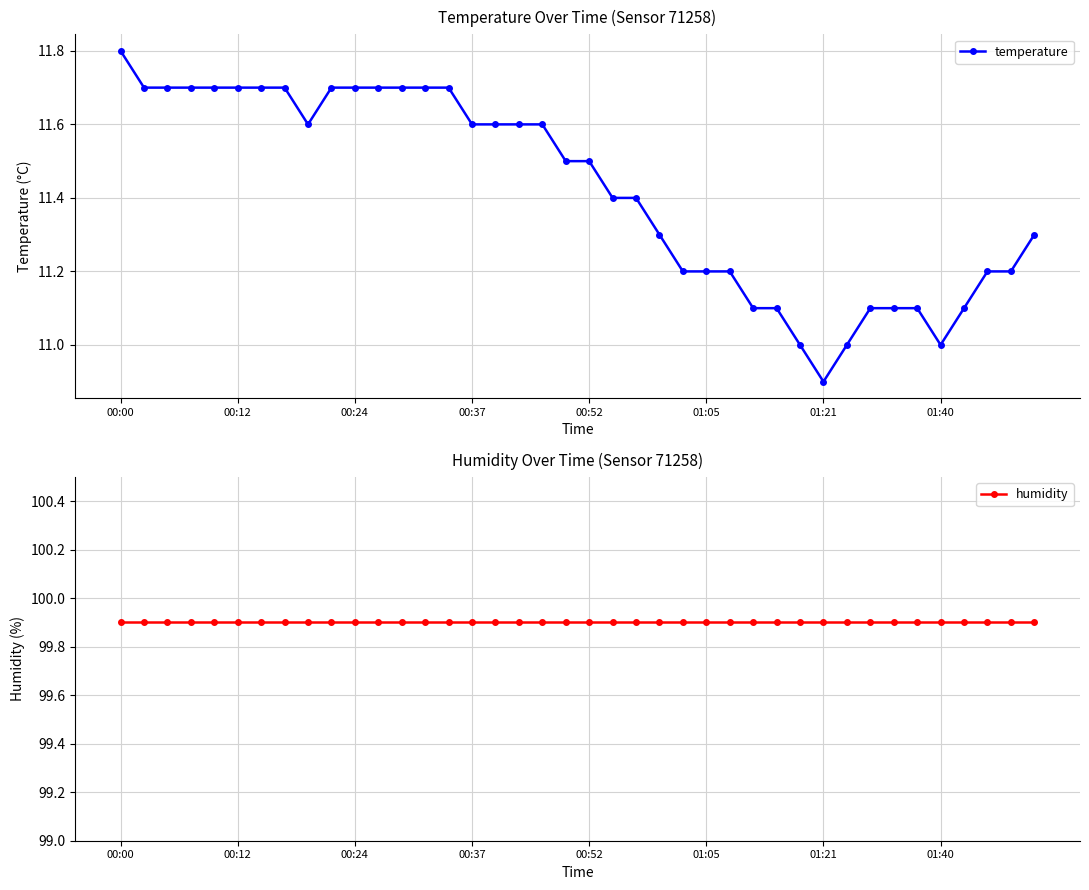

What is the highest value of the temperature series?

11.8